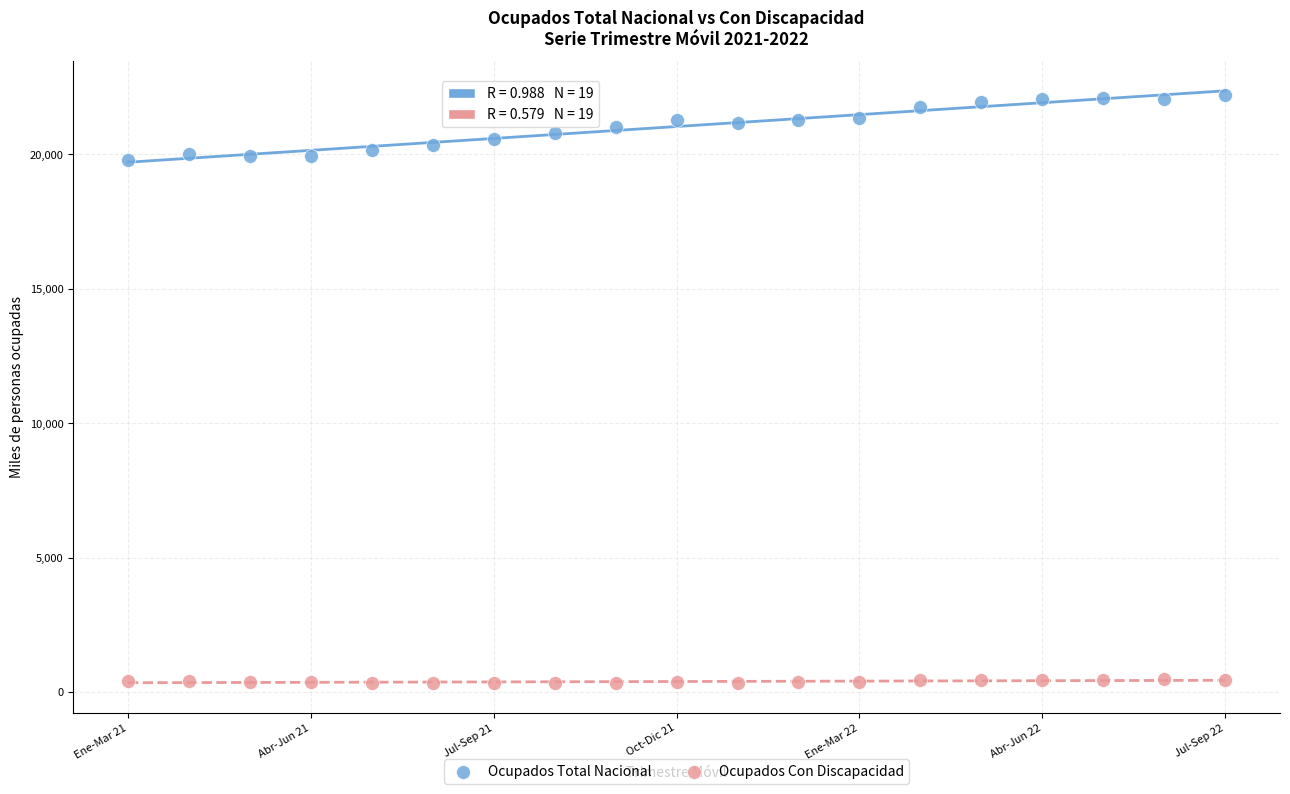

Which series has the largest Y range (max minus min)?

Ocupados Total Nacional